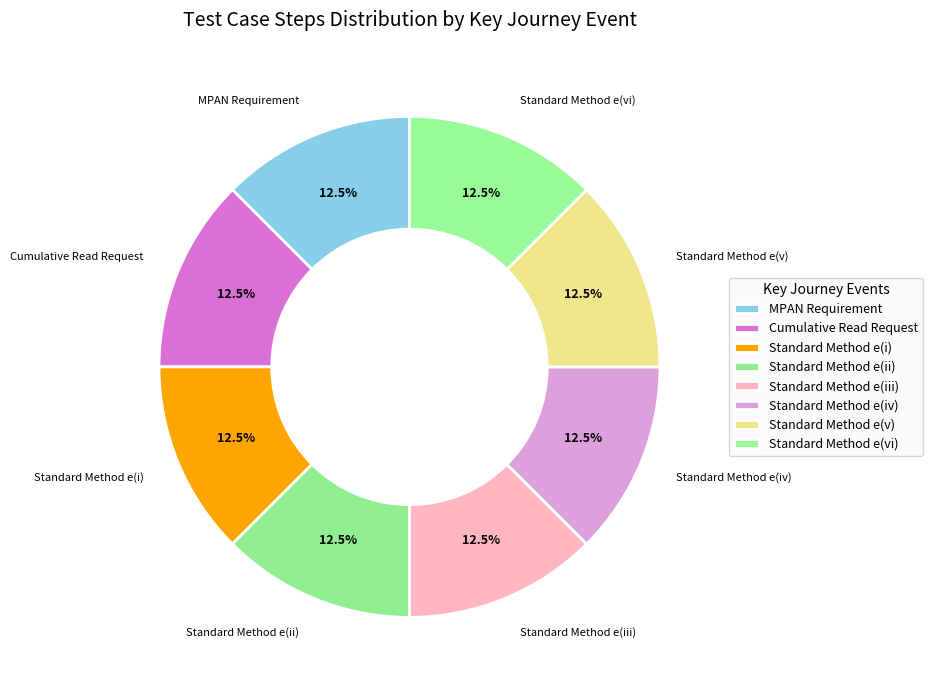

Which slice is the largest?

Cumulative Read Request